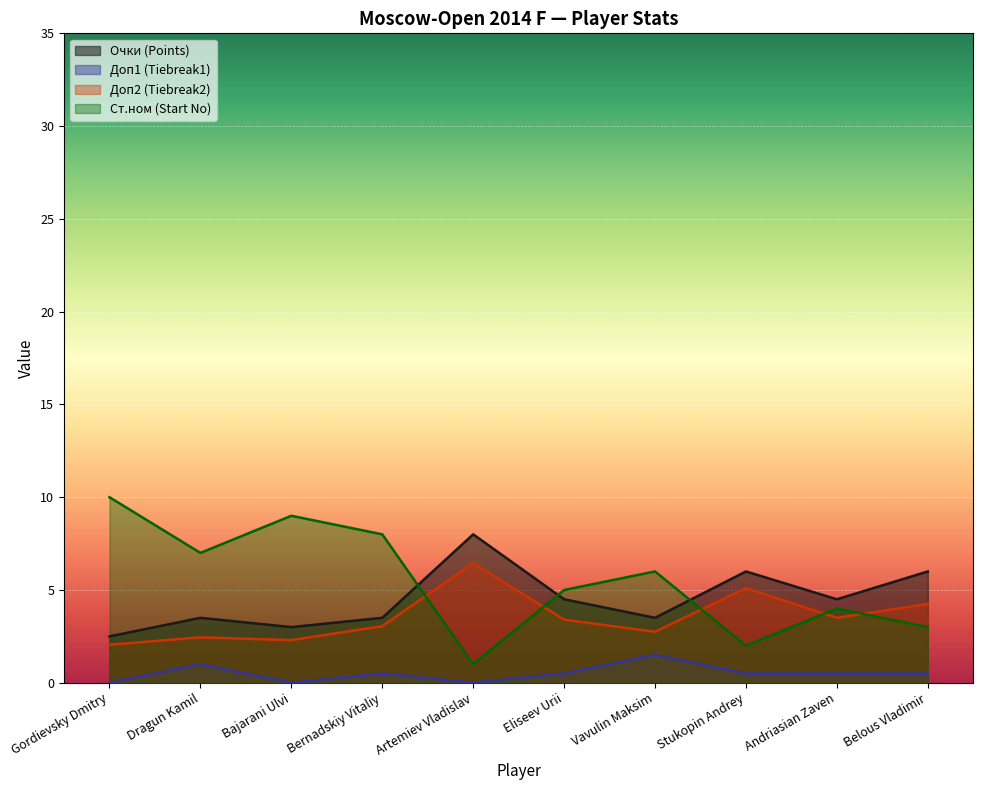

Reading left to right, extract all data points from this chart.

Очки: Gordievsky Dmitry=2.5	Dragun Kamil=3.5	Bajarani Ulvi=3.0	Bernadskiy Vitaliy=3.5	Artemiev Vladislav=8.0	Eliseev Urii=4.5	Vavulin Maksim=3.5	Stukopin Andrey=6.0	Andriasian Zaven=4.5	Belous Vladimir=6.0
Доп1: Gordievsky Dmitry=0.0	Dragun Kamil=1.0	Bajarani Ulvi=0.0	Bernadskiy Vitaliy=0.5	Artemiev Vladislav=0.0	Eliseev Urii=0.5	Vavulin Maksim=1.5	Stukopin Andrey=0.5	Andriasian Zaven=0.5	Belous Vladimir=0.5
Доп2: Gordievsky Dmitry=2.1	Dragun Kamil=2.5	Bajarani Ulvi=2.3	Bernadskiy Vitaliy=3.1	Artemiev Vladislav=6.5	Eliseev Urii=3.4	Vavulin Maksim=2.8	Stukopin Andrey=5.1	Andriasian Zaven=3.5	Belous Vladimir=4.2
Ст.ном: Gordievsky Dmitry=10.0	Dragun Kamil=7.0	Bajarani Ulvi=9.0	Bernadskiy Vitaliy=8.0	Artemiev Vladislav=1.0	Eliseev Urii=5.0	Vavulin Maksim=6.0	Stukopin Andrey=2.0	Andriasian Zaven=4.0	Belous Vladimir=3.0